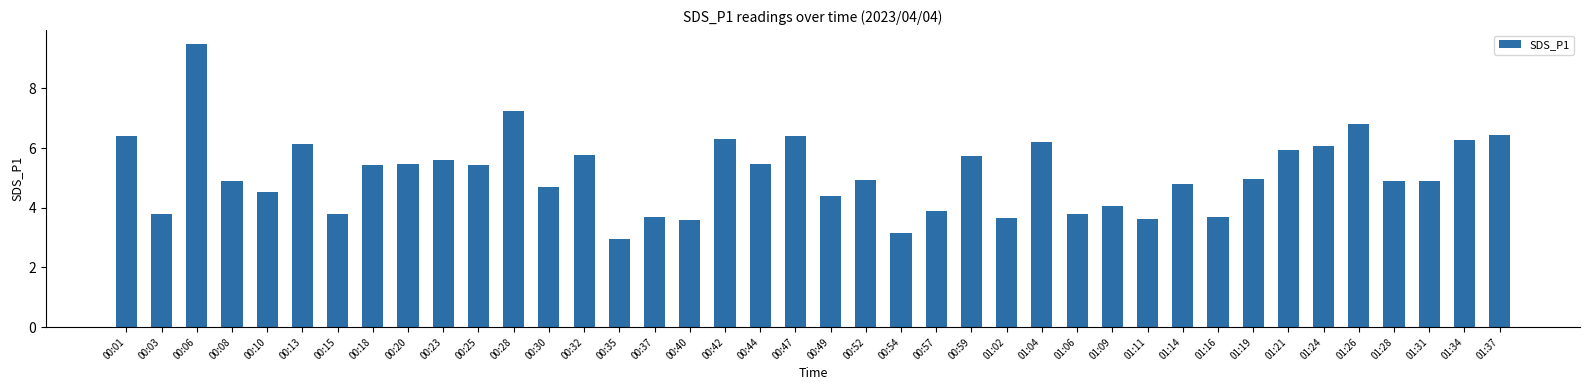

What is the average value?

5.1